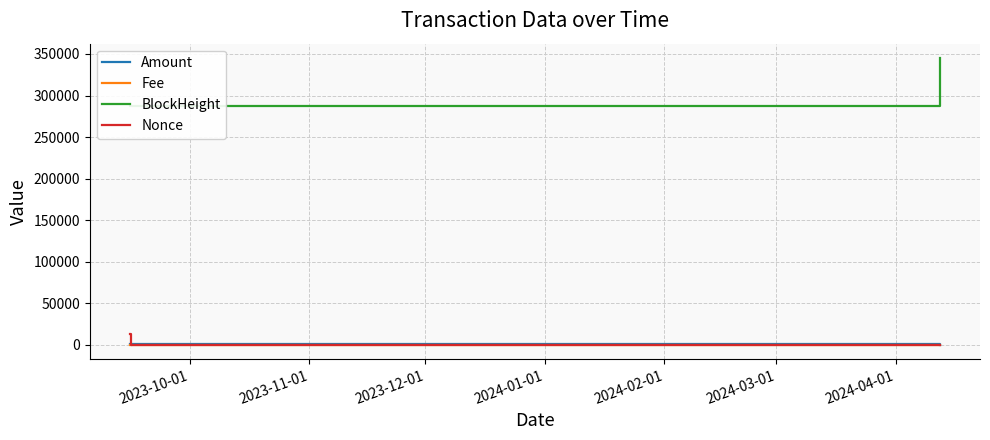

The value of Fee at 2024-01-01 is 0.2. True or false?

True